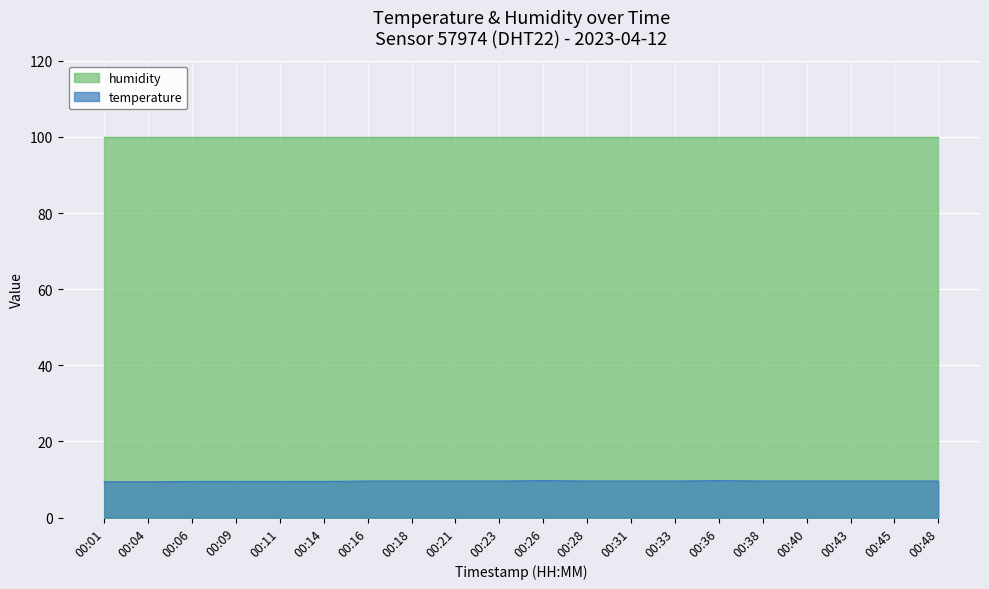

Is it true that the value at 00:48 is 17.3?

False